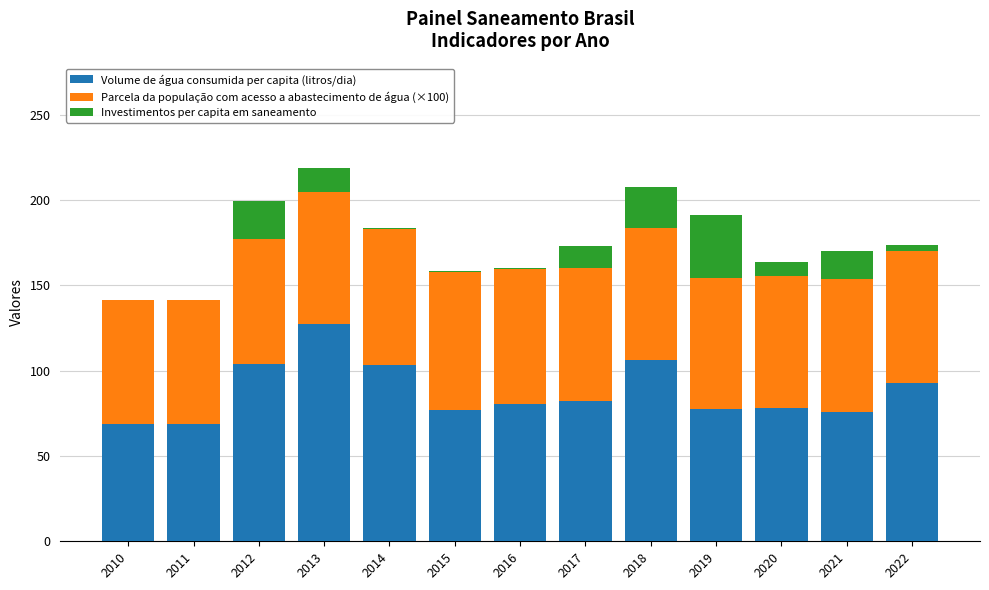

The Volume de água consumida per capita (litros/dia) series shows 106.1 at 2018. True or false?

True